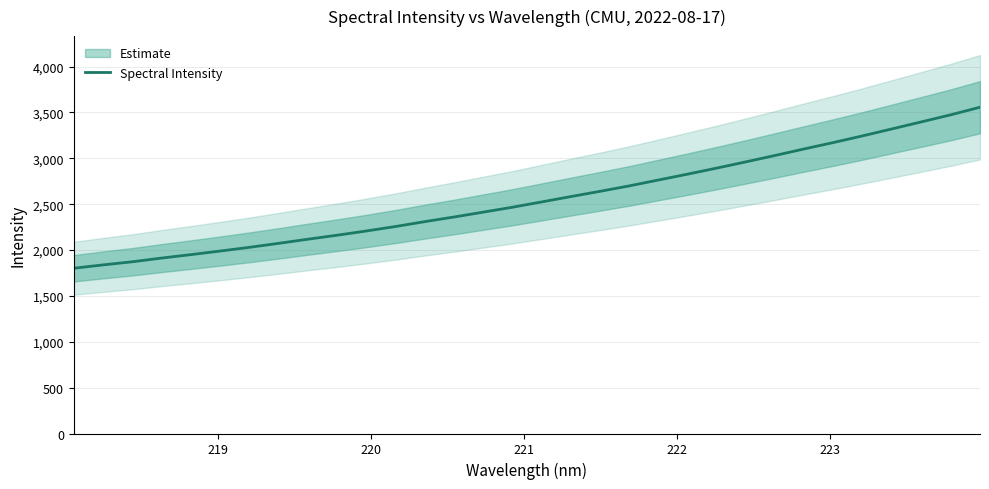

What is the lowest value of the Spectral Intensity series?

1801.4